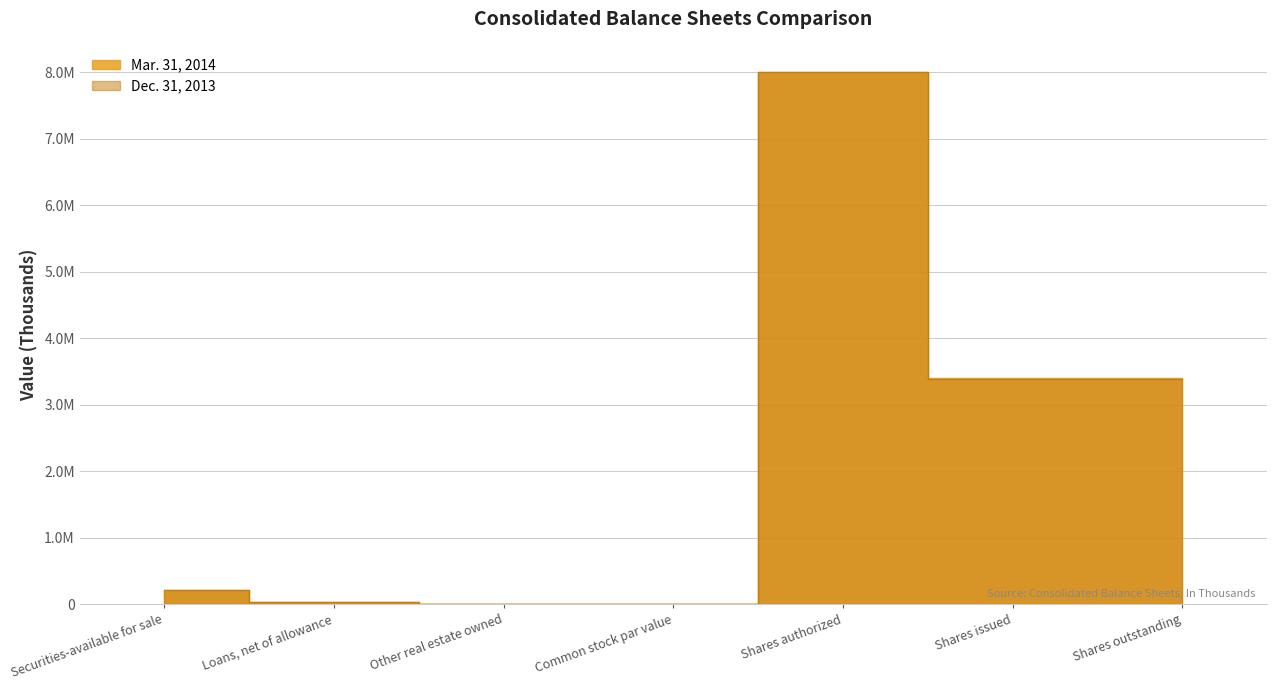

How many distinct data groups are displayed?

2